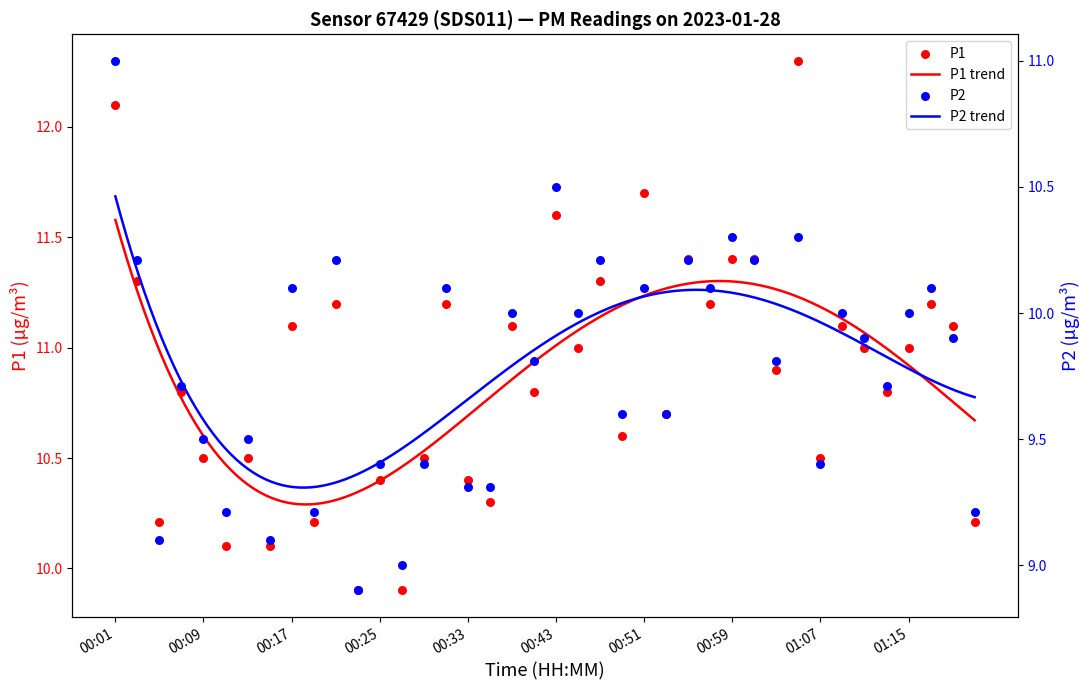

What are all the series names shown in the legend?

P1, P2